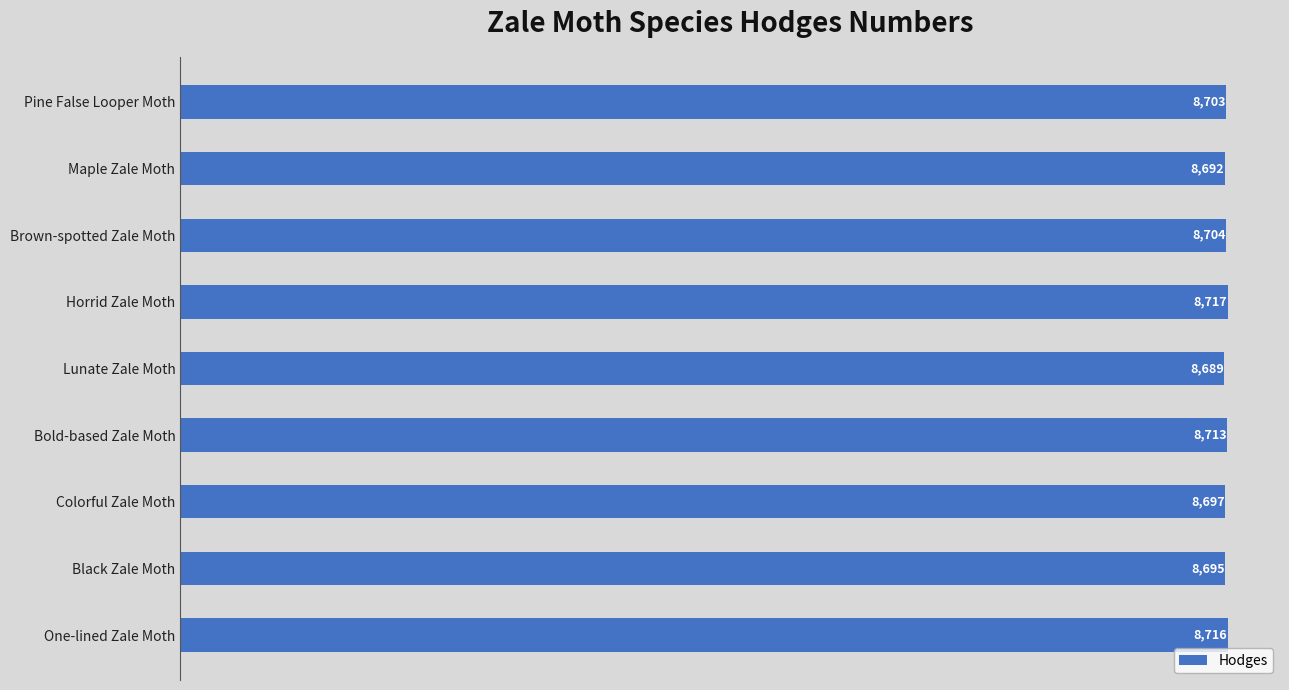

Does the chart contain any negative values?

No